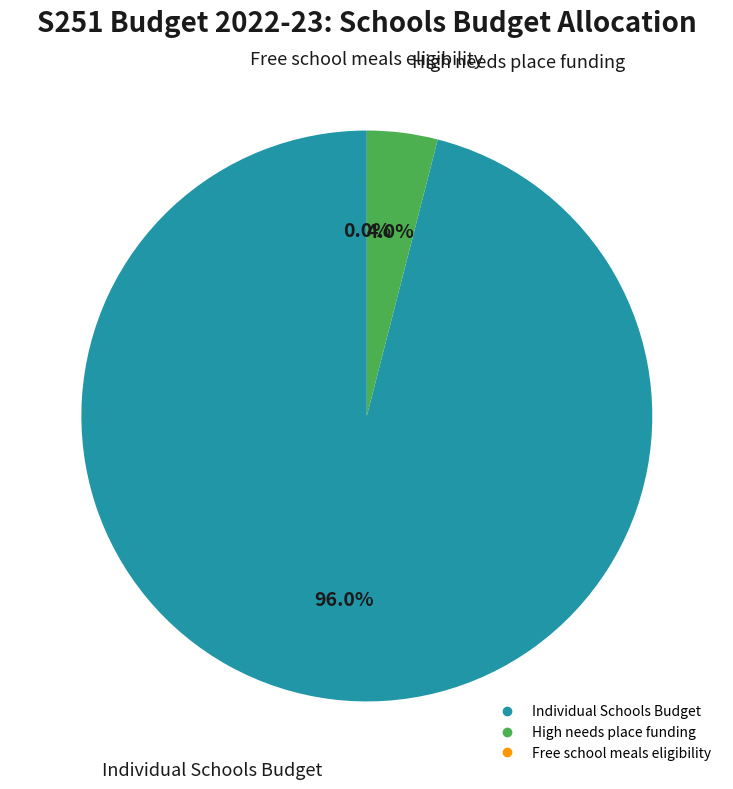

Combined, what portion of the pie is Individual Schools Budget and High needs place funding?

100.0%